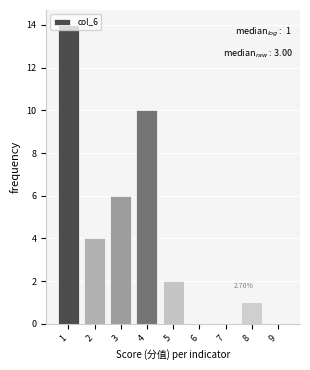

Over which range of the x-axis is the bar tallest?

0.5 to 1.5